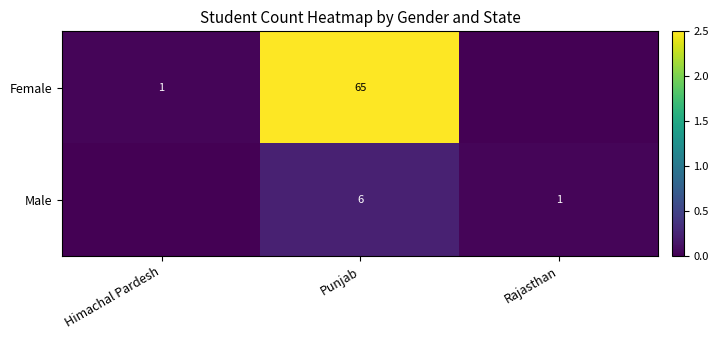

What is the difference between the Female values at Punjab and Himachal Pardesh?

64